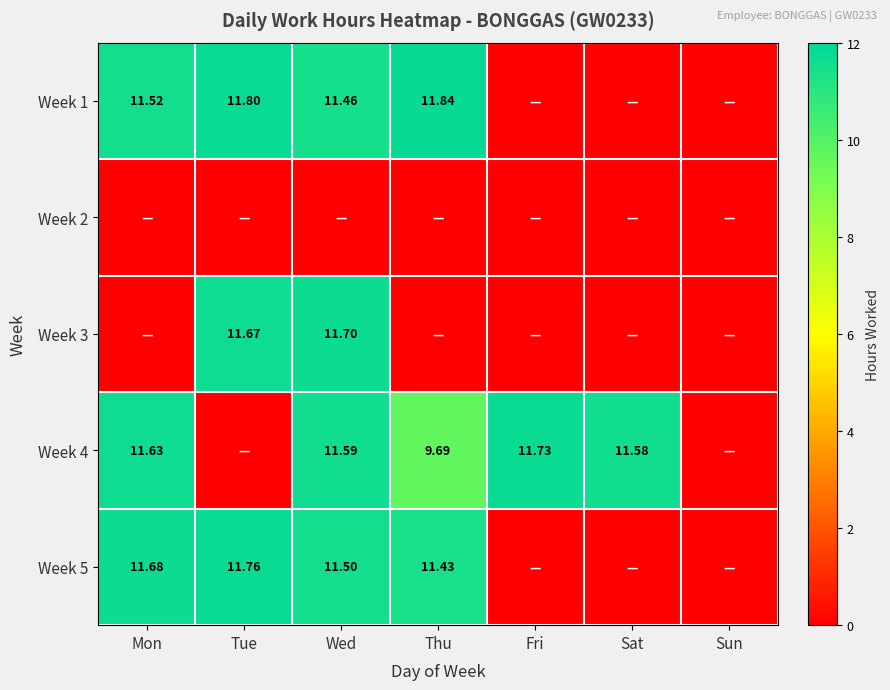

At how many categories does at least one series exceed 6?

6